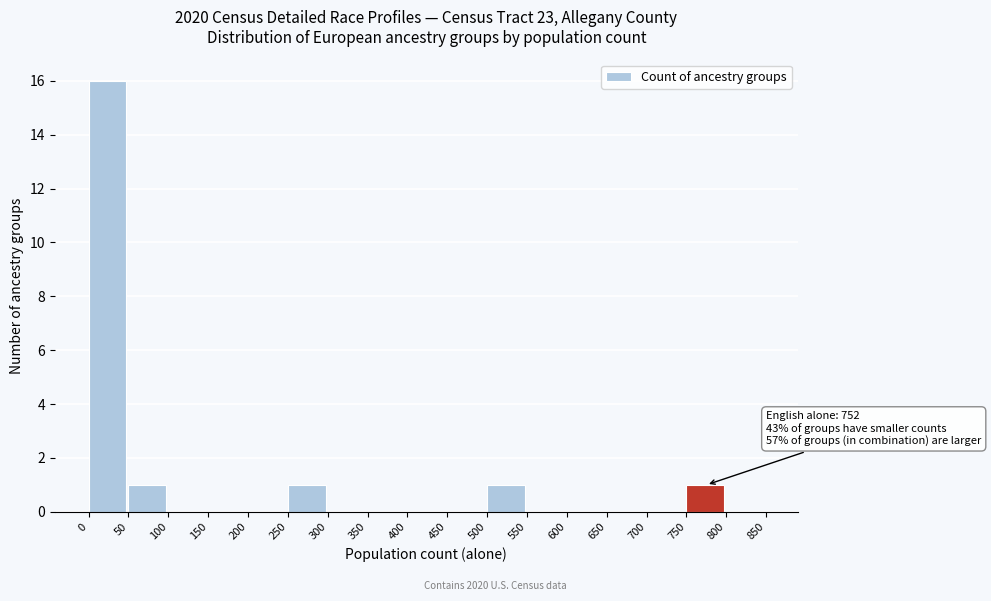

Reading left to right, extract all data points from this chart.

0=16	50=1	100=0	150=0	200=0	250=1	300=0	350=0	400=0	450=0	500=1	550=0	600=0	650=0	700=0	750=1	800=0